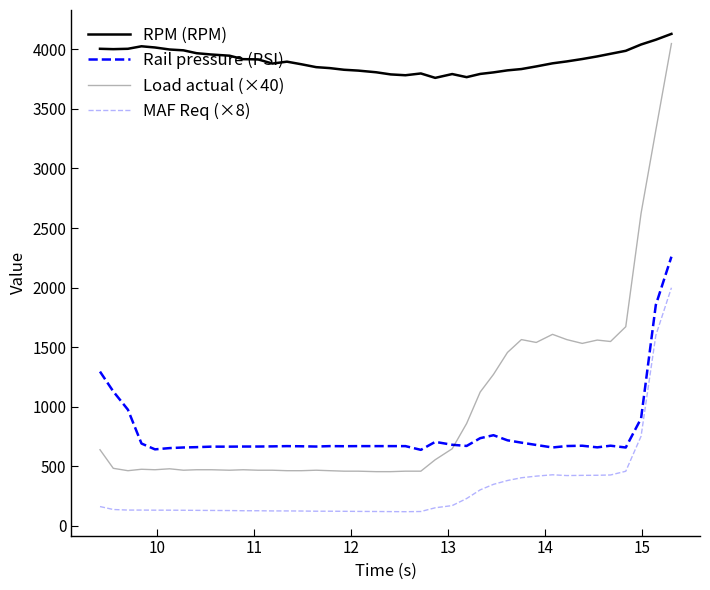

Does the chart display data point markers on the line(s)?

No